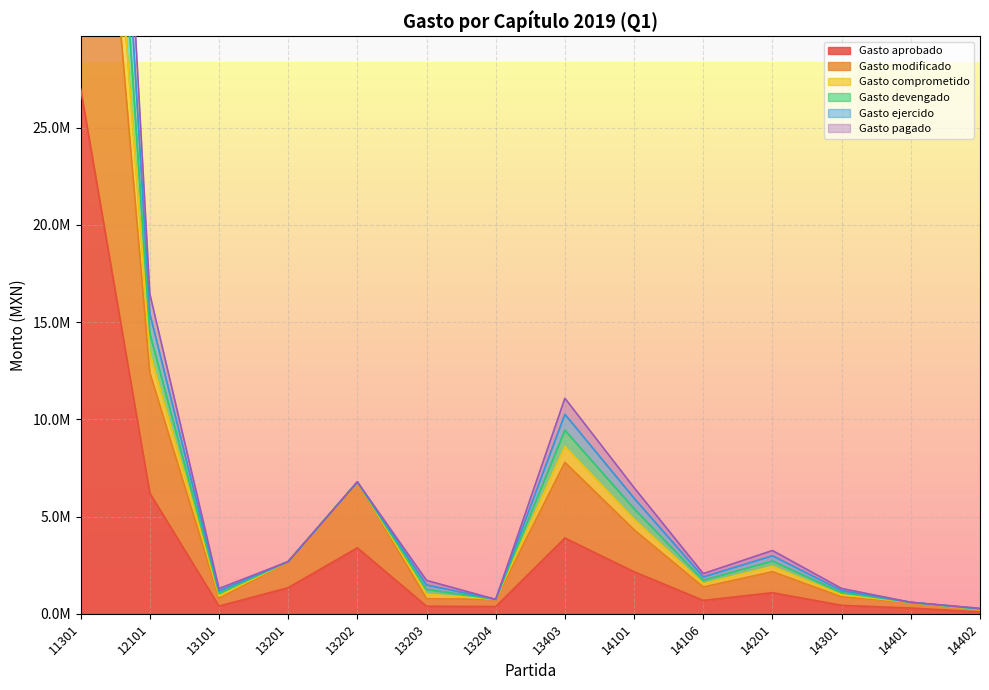

Reading right to left, extract all data points from this chart.

Gasto aprobado: 94029	294953	433246	1082935	687776	2159719	3893489	369927	388010	3390623	1341210	393955	6201378	26994467
Gasto modificado: 188058	589906	866492	2165870	1375552	4319438	7786978	739854	776020	6781246	2682420	787910	12402756	53988934
Gasto comprometido: 280158	589906	1301088	3252342	2065472	6485870	11081978	739854	1715256	6781246	2682420	1296530	16451676	81101906
Gasto devengado: 257133	589906	1192439	2980724	1892992	5944262	10258228	739854	1480447	6781246	2682420	1169375	15439446	74323663
Gasto ejercido: 234108	589906	1083790	2709106	1720512	5402654	9434478	739854	1245638	6781246	2682420	1042220	14427216	67545420
Gasto pagado: 211083	589906	975141	2437488	1548032	4861046	8610728	739854	1010829	6781246	2682420	915065	13414986	60767177